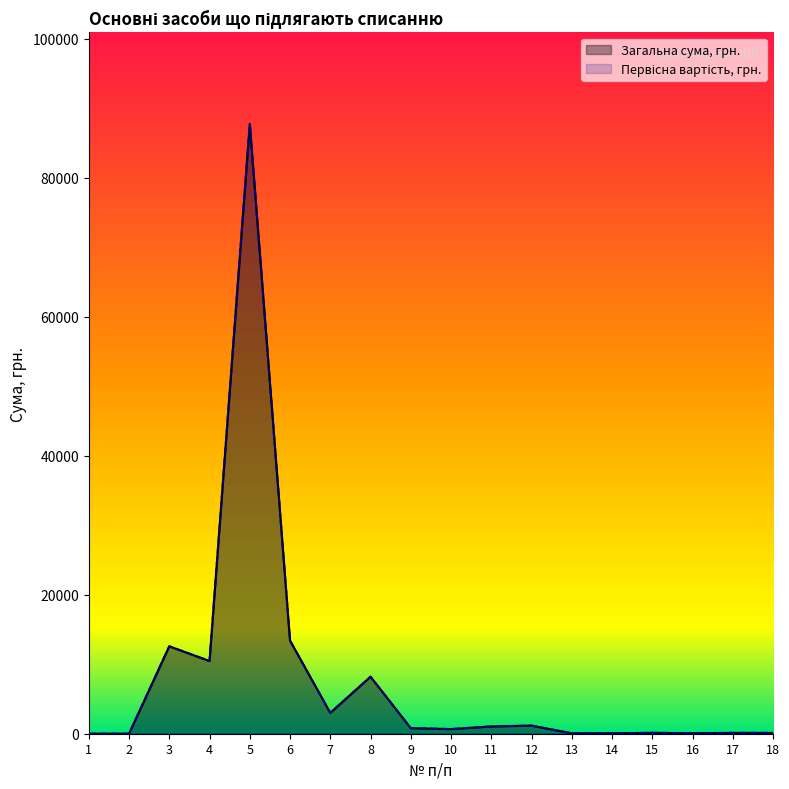

True or false: Загальна сума, грн. and Первісна вартість, грн. intersect in this chart.

False